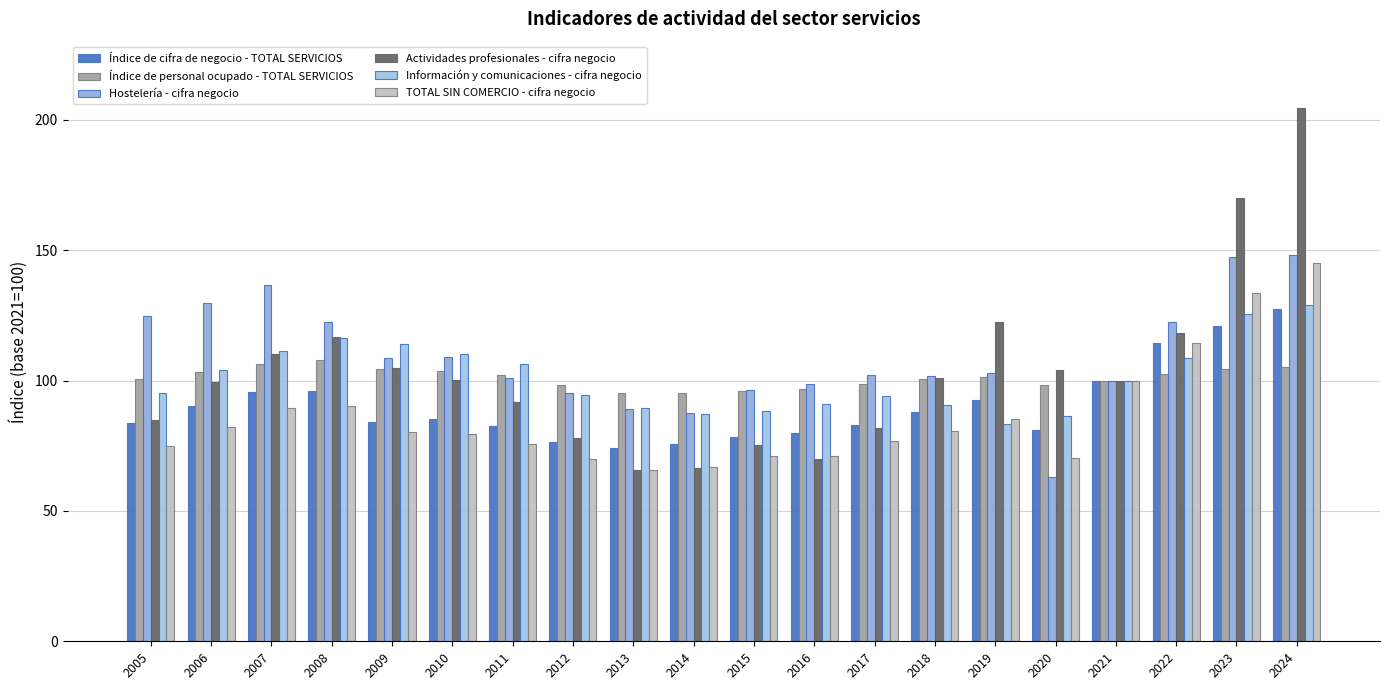

What is the greatest value displayed?

204.6